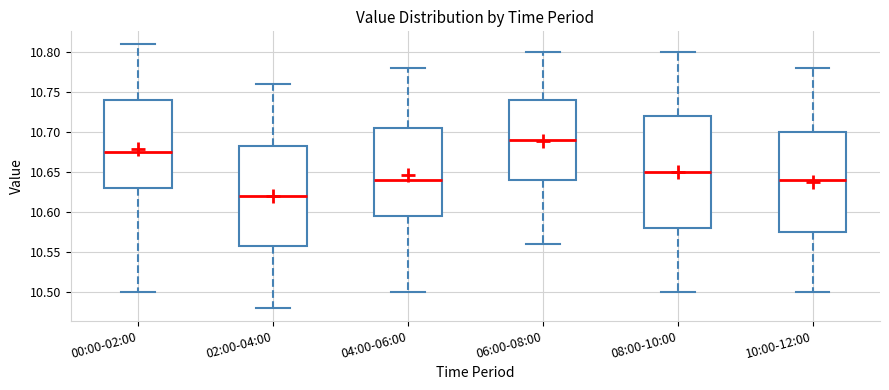

Comparing the boxes themselves (not the whiskers), which one is the tallest?

08:00-10:00